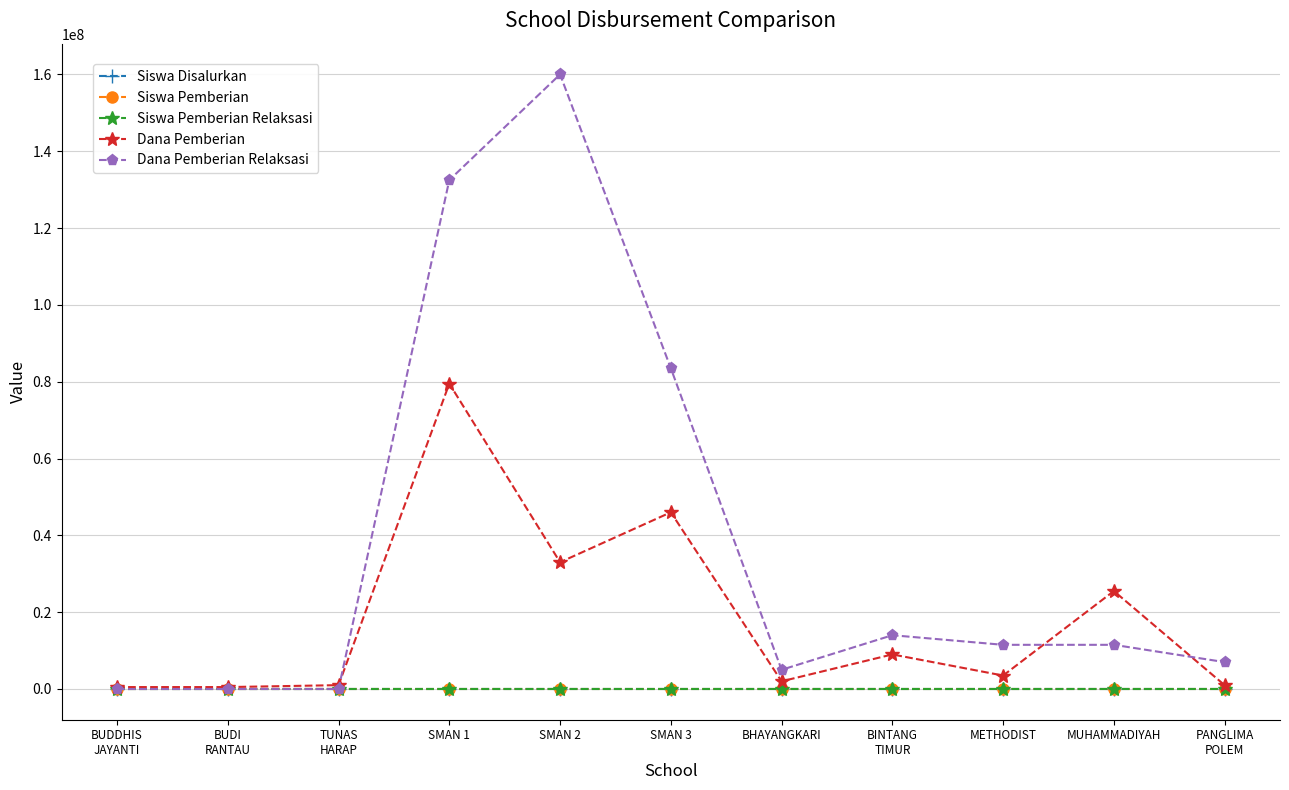

What is the value of the Dana Pemberian point at the 11th from the left?

1000000